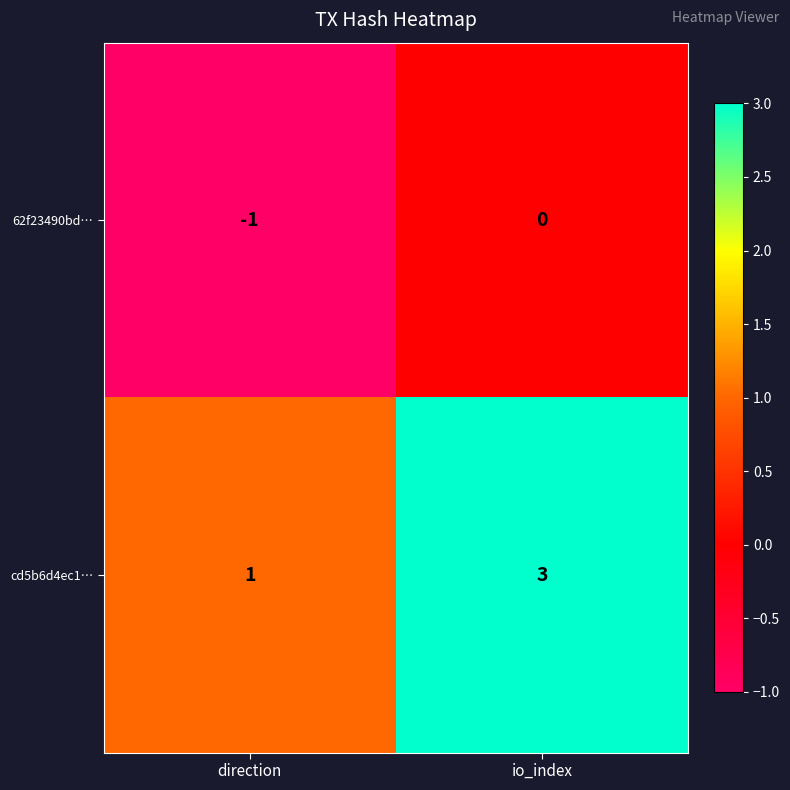

What is the sum of all cd5b6d4ec1… values?

4